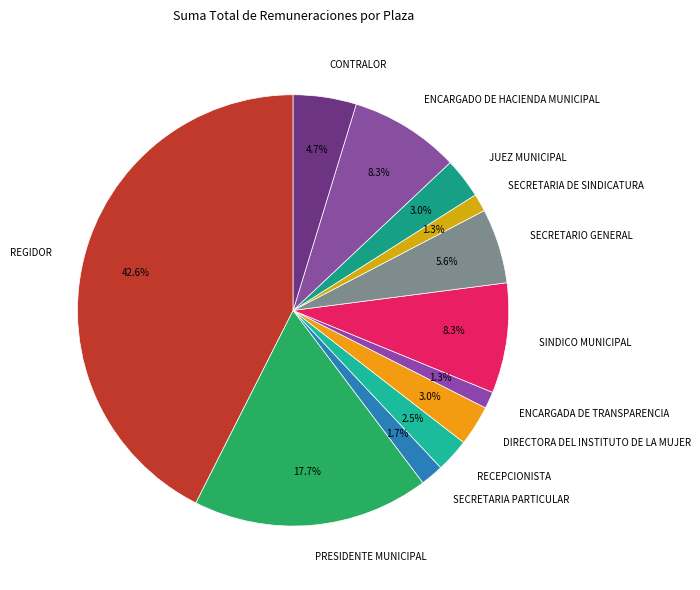

To the nearest percent, what is the difference between the CONTRALOR and RECEPCIONISTA slice percentages?

2%